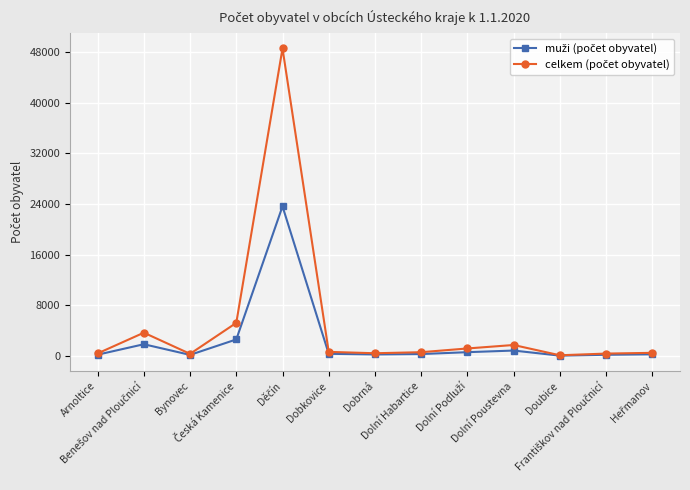

What is the maximum value shown in the chart?

48594